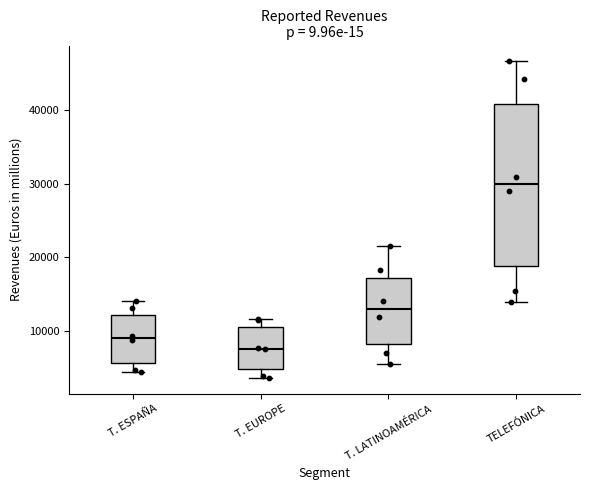

Which box has the highest median line?

TELEFÓNICA